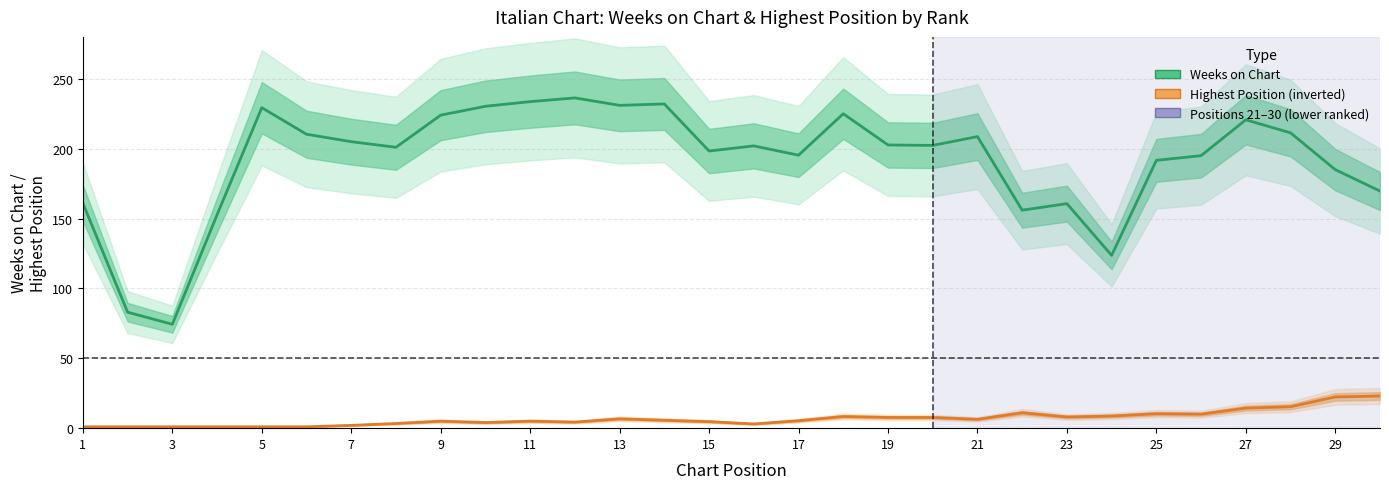

Does the chart have visible grid lines?

Yes